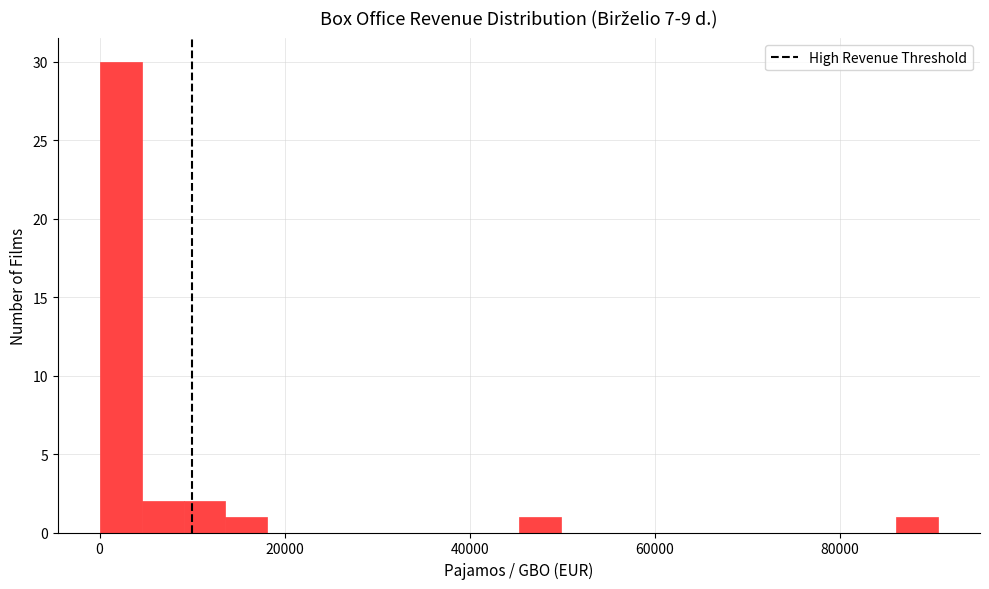

Around what value on the x-axis is the tallest bar? Give the approximate position of its centre, as read against the axis.

2000